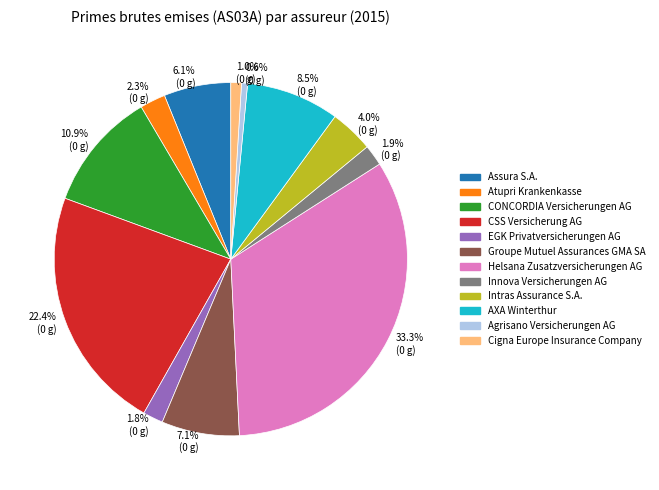

Between 0.6% (0 g) and 33.3% (0 g), which is larger?

33.3% (0 g)